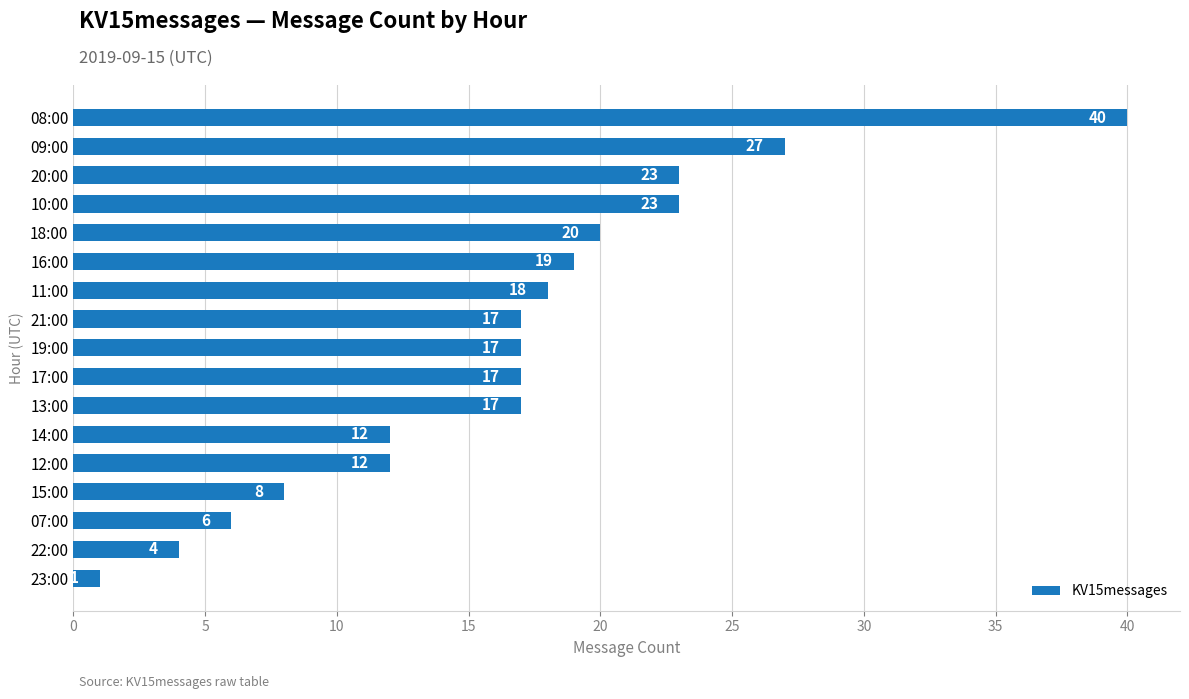

Which has a higher value, 17:00 or 23:00?

17:00